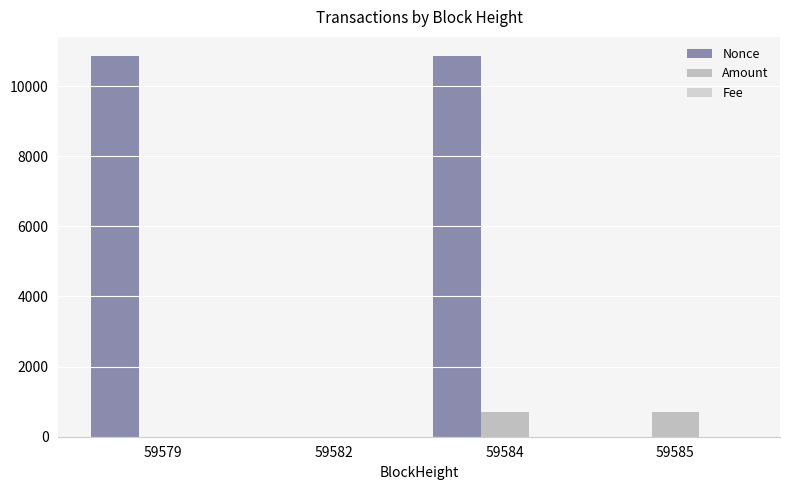

Which label corresponds to the largest value in the chart?

59584